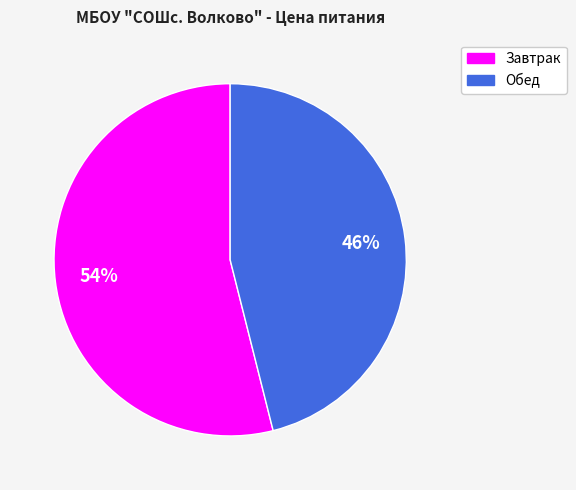

Does Обед represent more than half of the total?

No